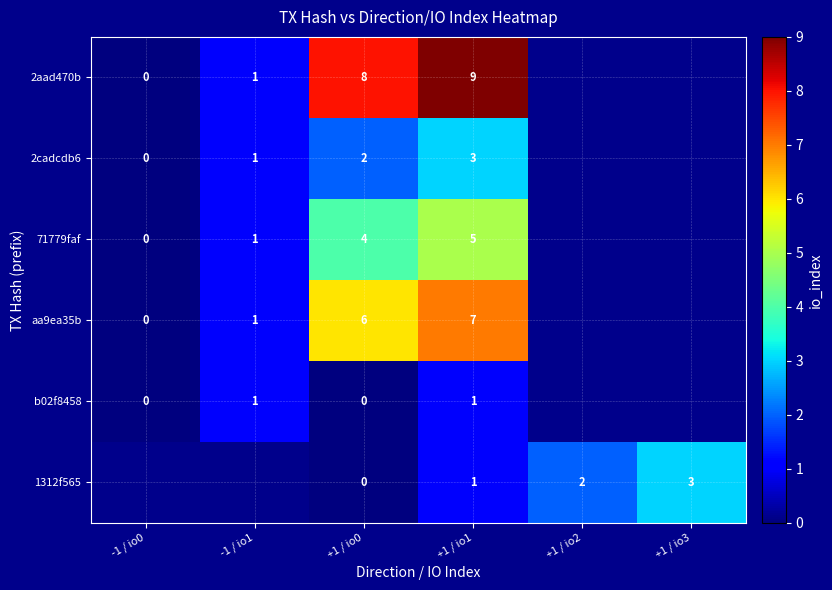

At how many categories does at least one series exceed 1?

4